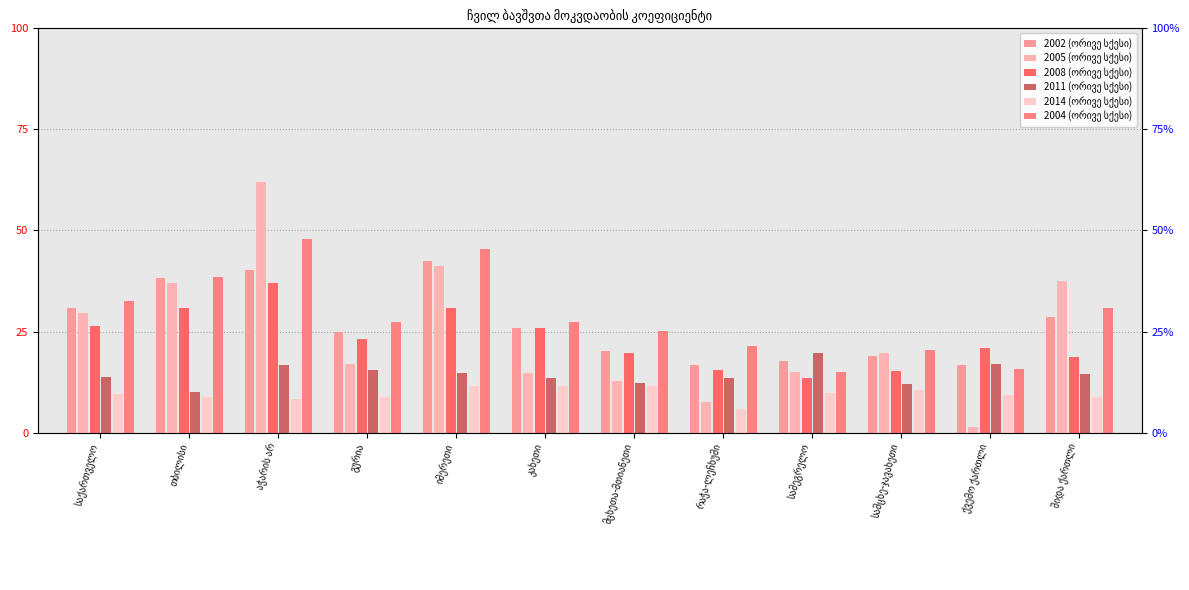

The 2005 (ორივე სქესი) series shows 28.6 at იმერეთი. True or false?

False